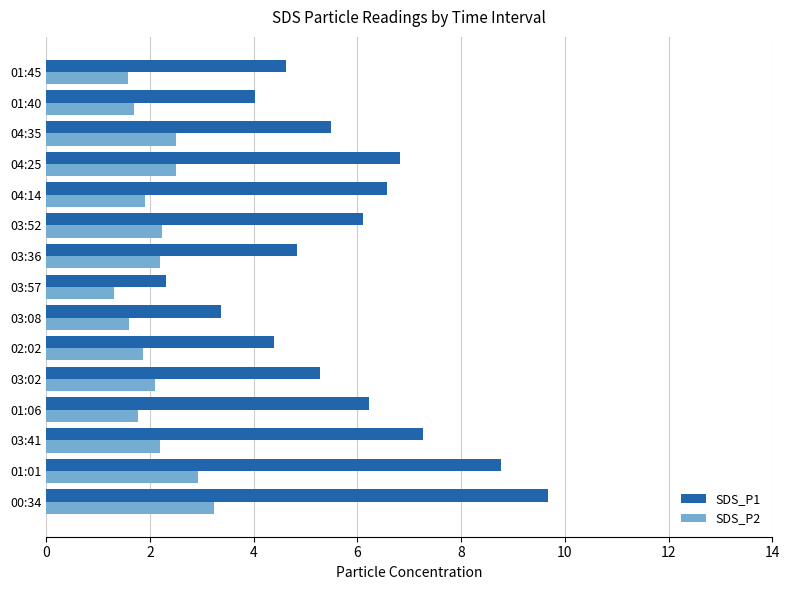

What are all the series names shown in the legend?

SDS_P1, SDS_P2